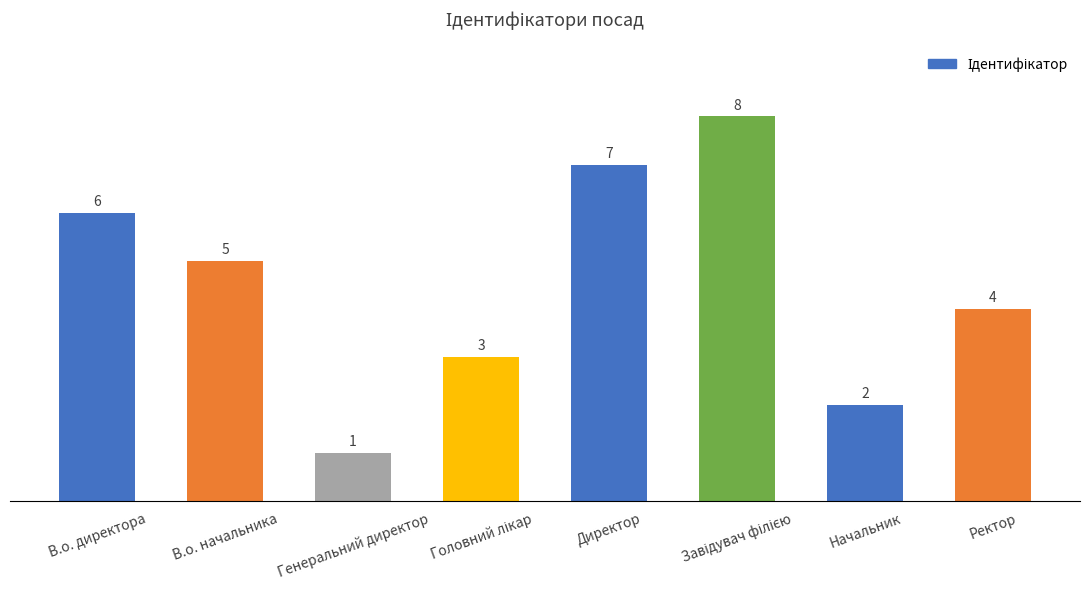

How many bars are there in total?

8